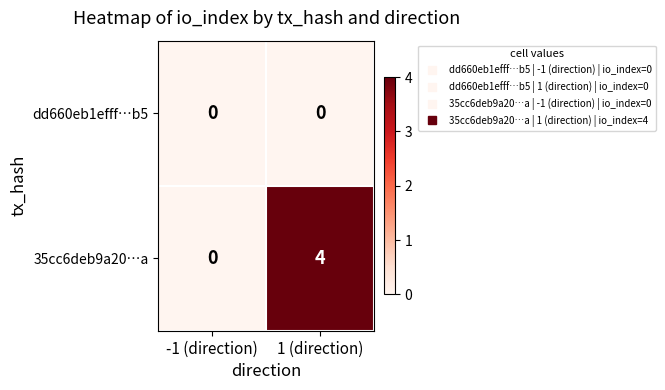

What is the sum of the 35cc6deb9a20…a values at -1 (direction) and 1 (direction)?

4